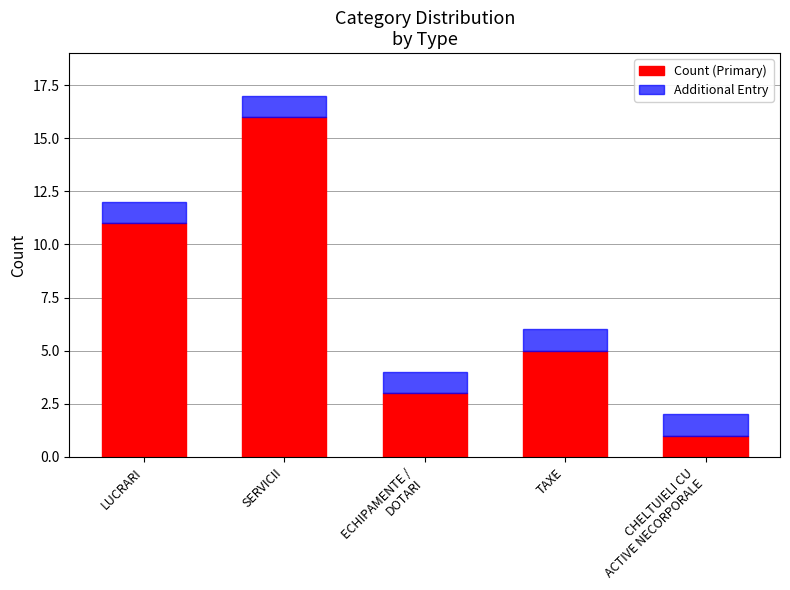

At which category is the sum across all series the highest?

SERVICII